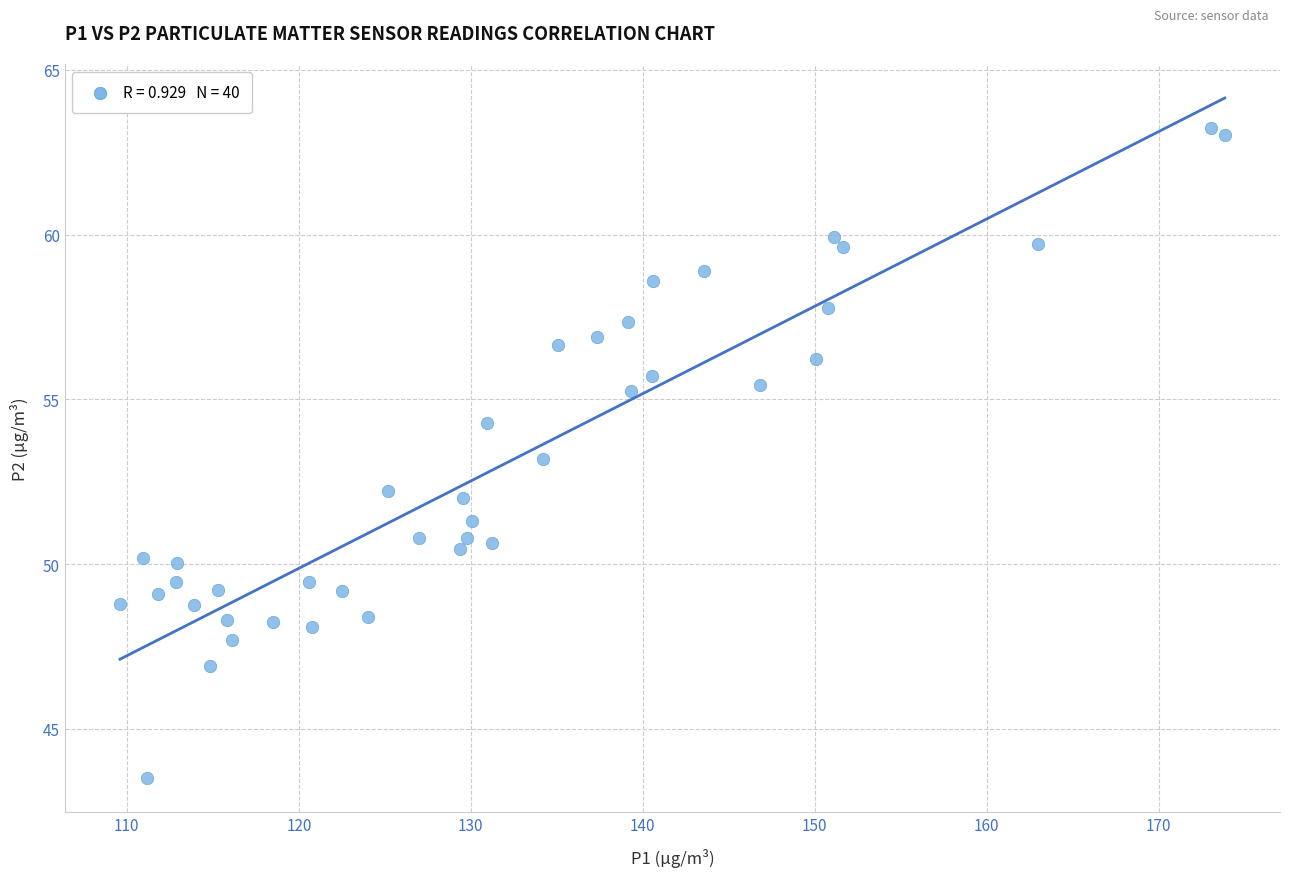

What is the range of Y values (max minus min)?

19.7